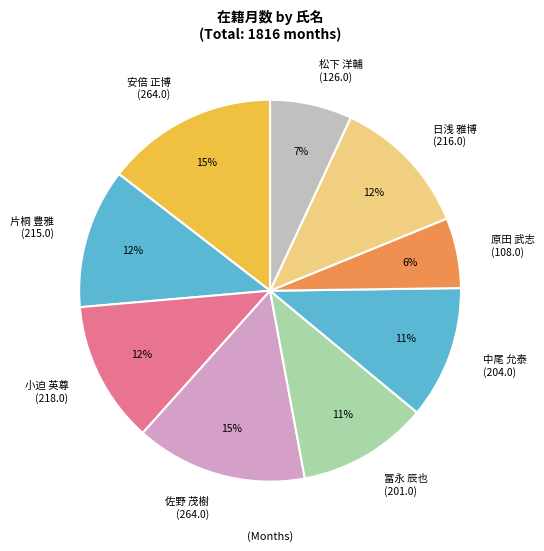

Does any single category account for the majority?

No